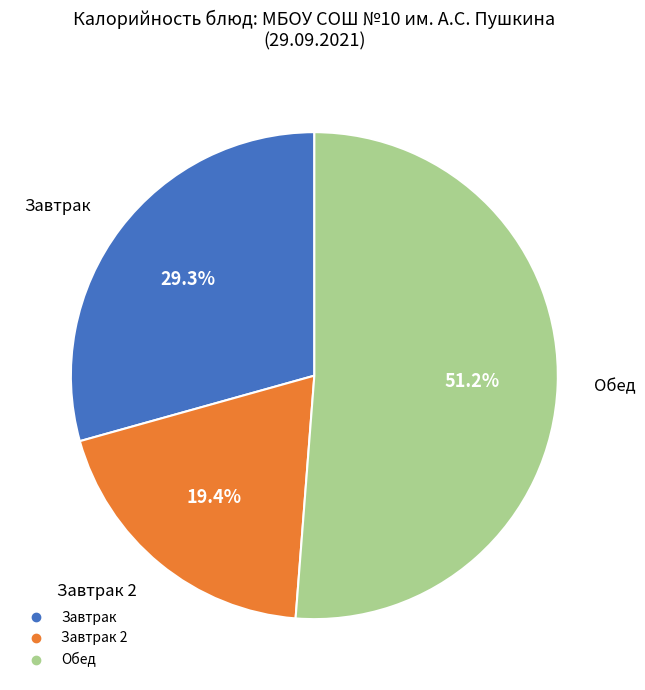

Does any single category account for the majority?

Yes